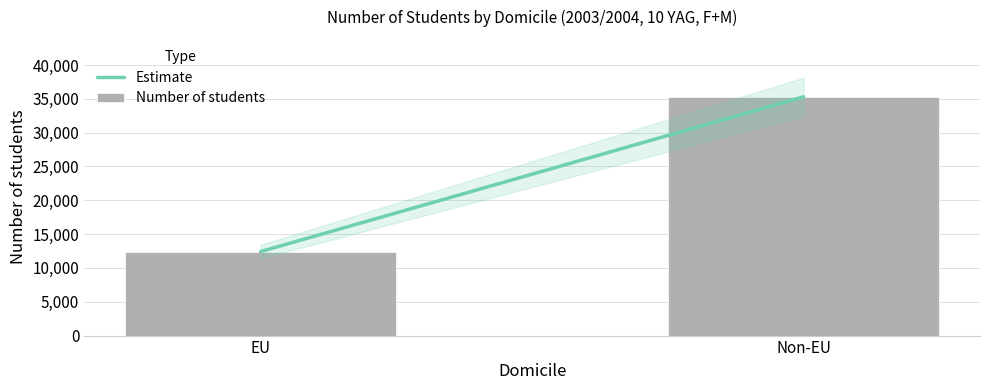

Count the number of categories in the chart.

2